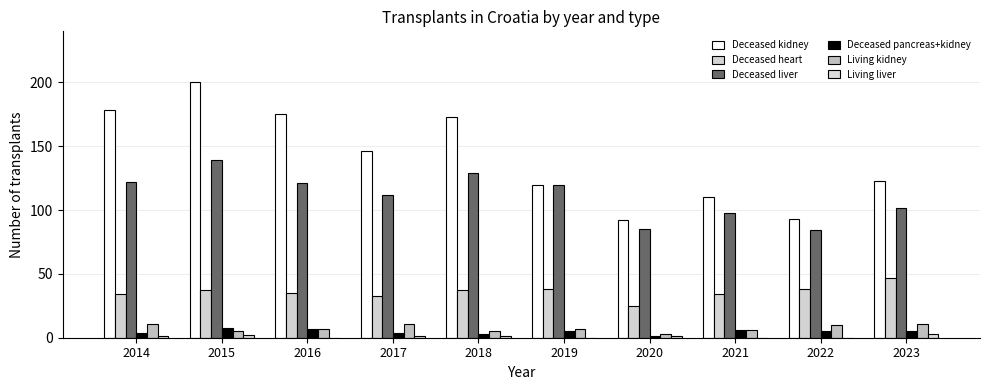

Reading left to right, extract all data points from this chart.

Deceased kidney: 178	200	175	146	173	120	92	110	93	123
Deceased heart: 34	37	35	33	37	38	25	34	38	47
Deceased liver: 122	139	121	112	129	120	85	98	84	102
Deceased pancreas+kidney: 4	8	7	4	3	5	1	6	5	5
Living kidney: 11	5	7	11	5	7	3	6	10	11
Living liver: 1	2	0	1	1	0	1	0	0	3